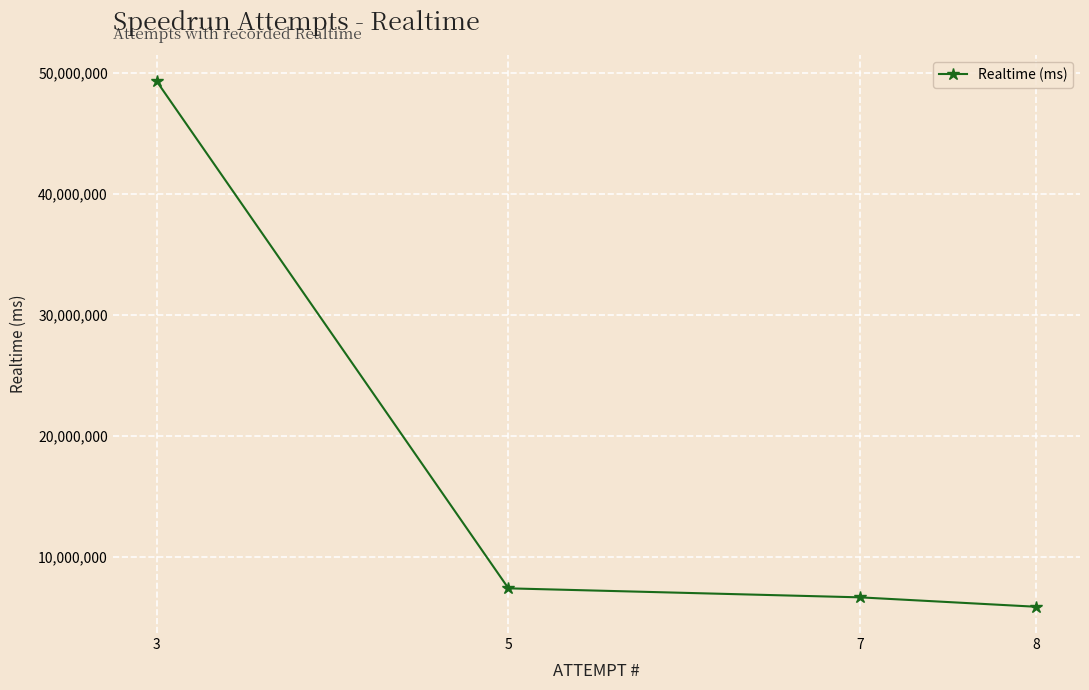

What is the change in value from 8 to 5?

+1522475